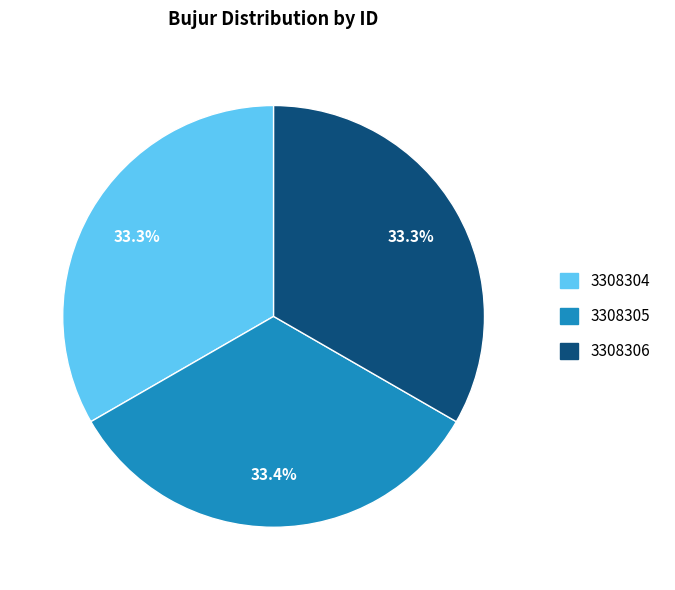

Does 3308304 represent more than half of the total?

No